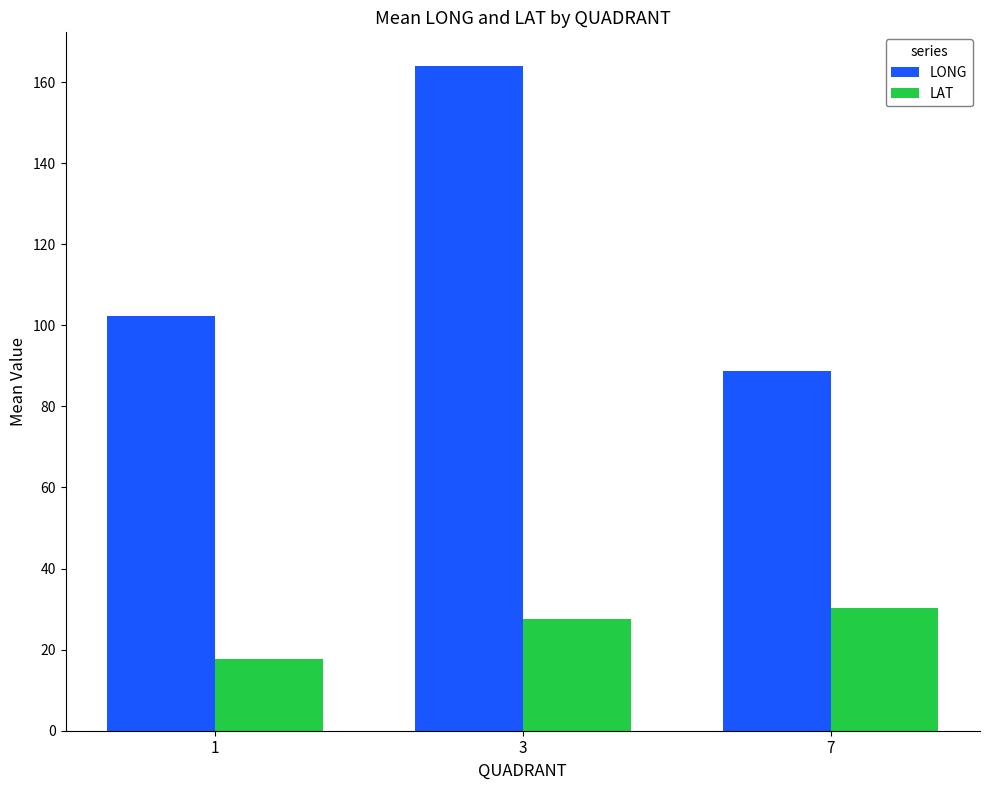

Is the value of LAT at 1 greater than the value of LONG at 7?

No